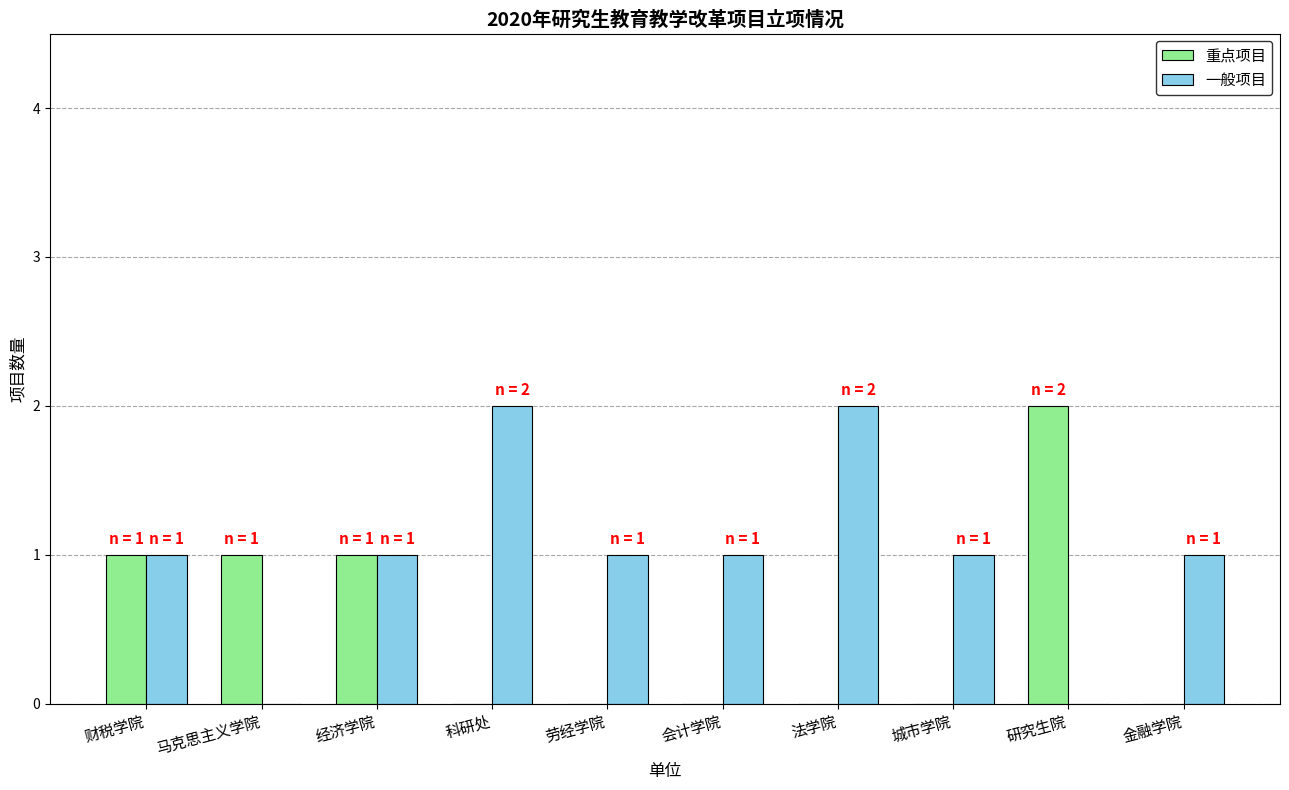

The value of 重点项目 at 金融学院 is -1. True or false?

False